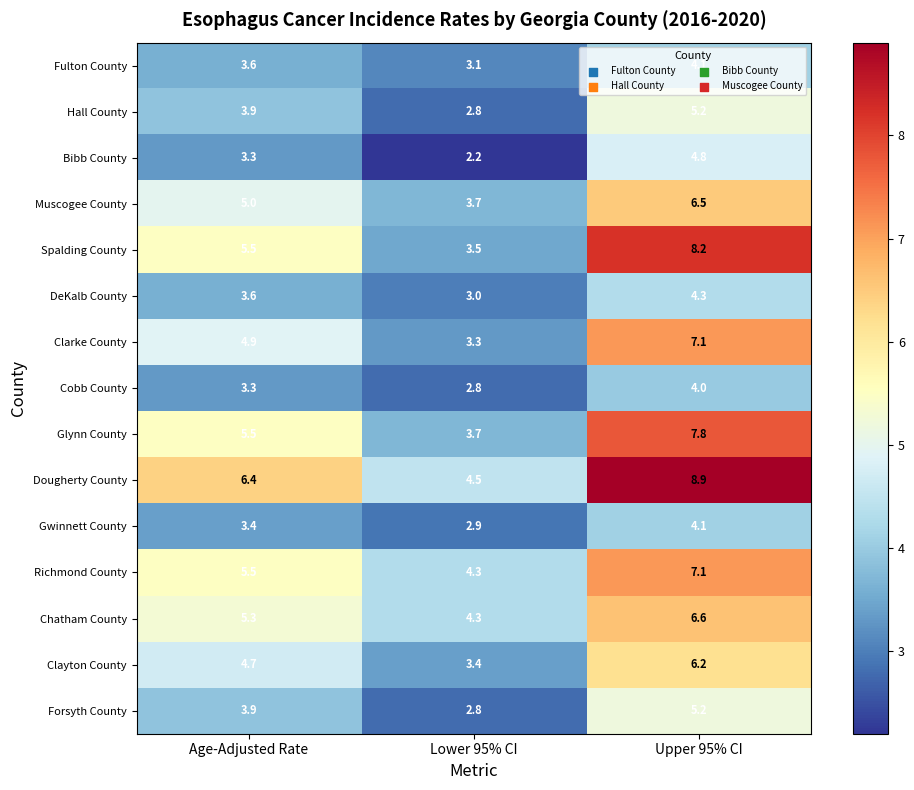

Where does the Spalding County series first go above 5?

Age-Adjusted Rate